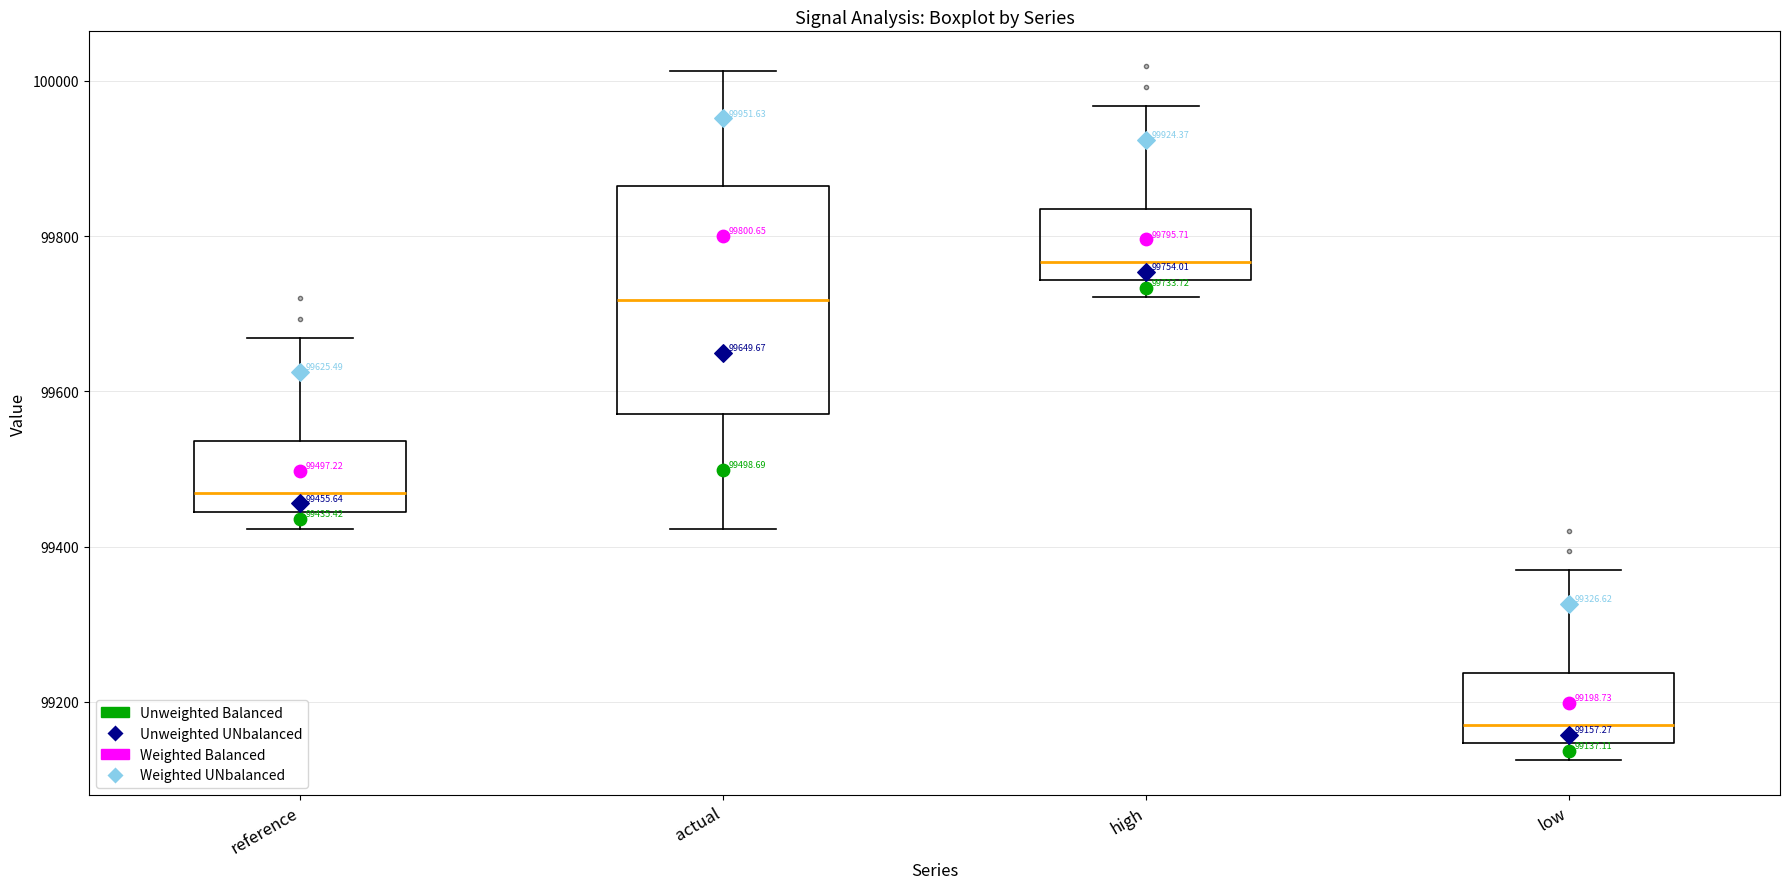

Comparing the boxes themselves (not the whiskers), which one is the tallest?

actual